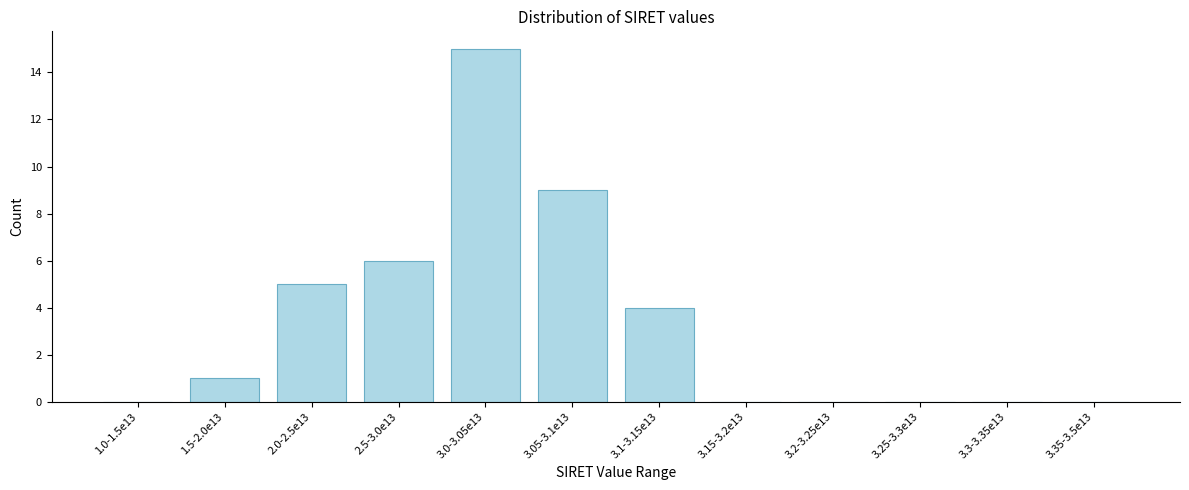

Reading left to right, transcribe all the data shown in this chart.

1.0-1.5e13=0	1.5-2.0e13=1	2.0-2.5e13=5	2.5-3.0e13=6	3.0-3.05e13=15	3.05-3.1e13=9	3.1-3.15e13=4	3.15-3.2e13=0	3.2-3.25e13=0	3.25-3.3e13=0	3.3-3.35e13=0	3.35-3.5e13=0